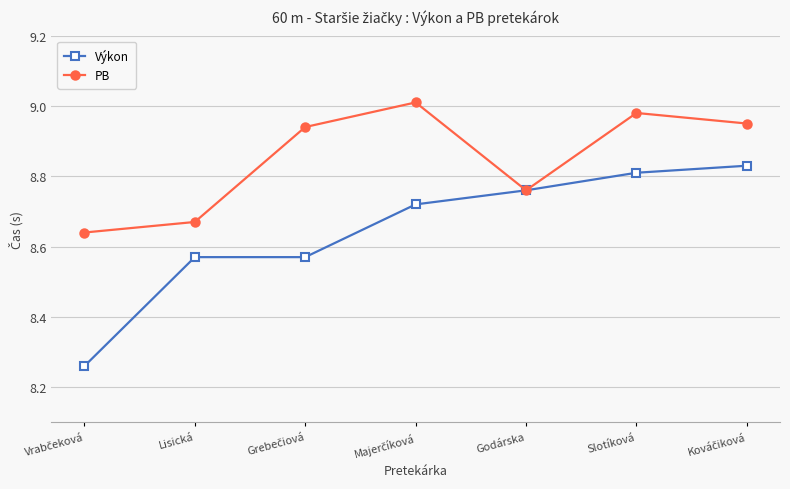

What position from the left is Godárska?

5